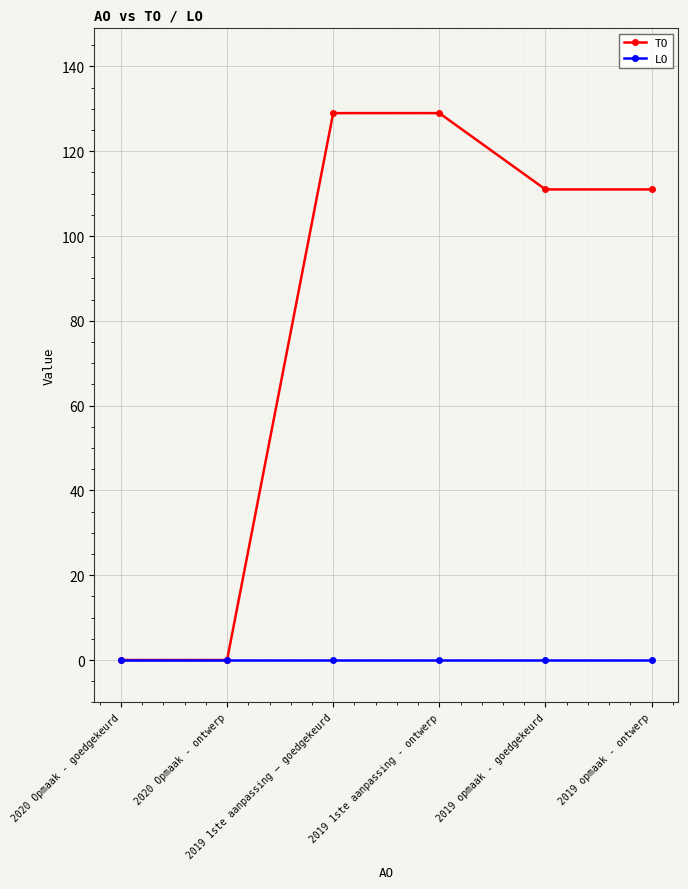

What is the difference between the second highest and second lowest values in the TO series?

129